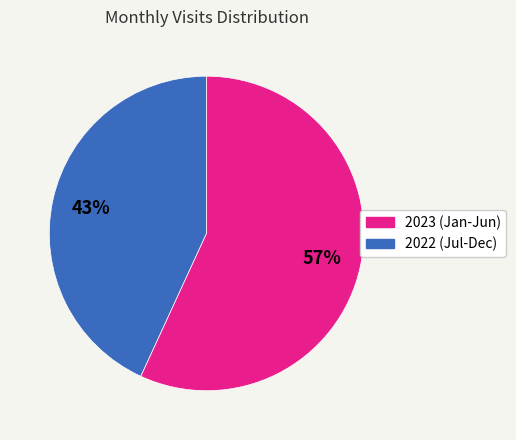

Does any single category account for the majority?

Yes